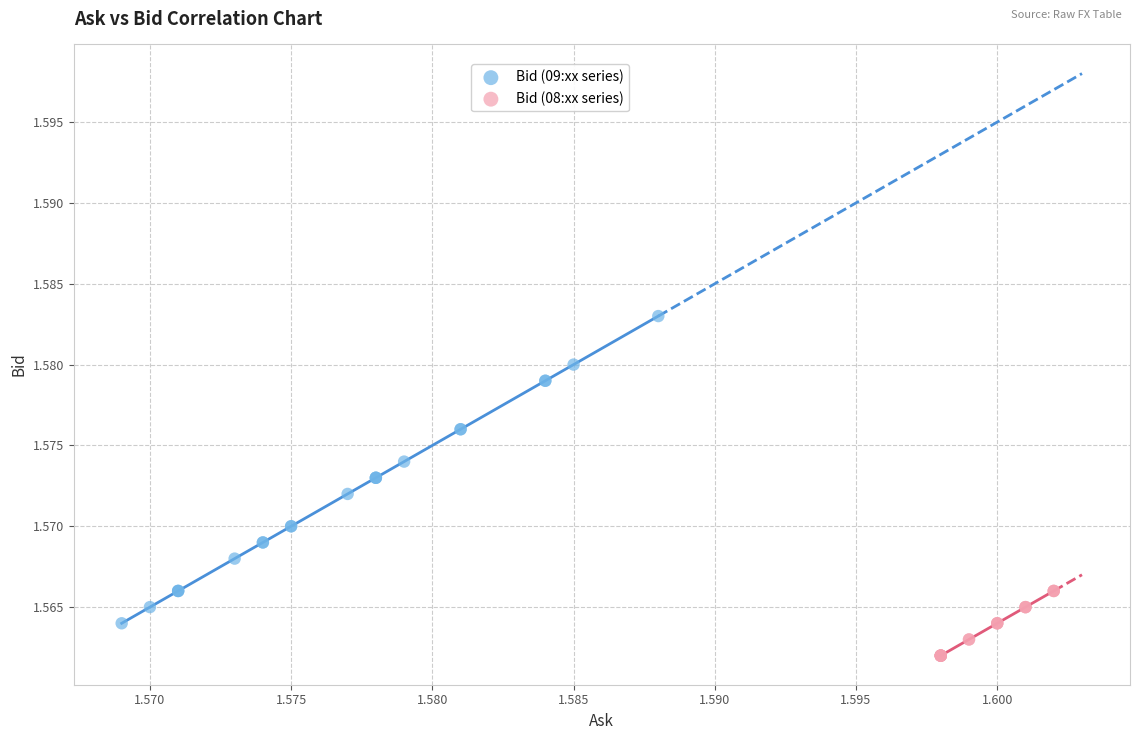

What are all the series names shown in the legend?

Bid (09:xx series), Bid (08:xx series)